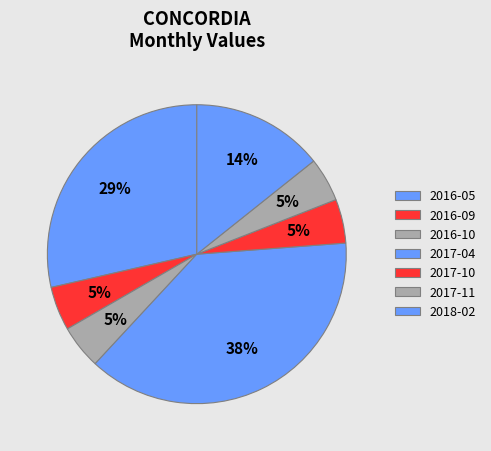

How many segments does this pie chart have?

7